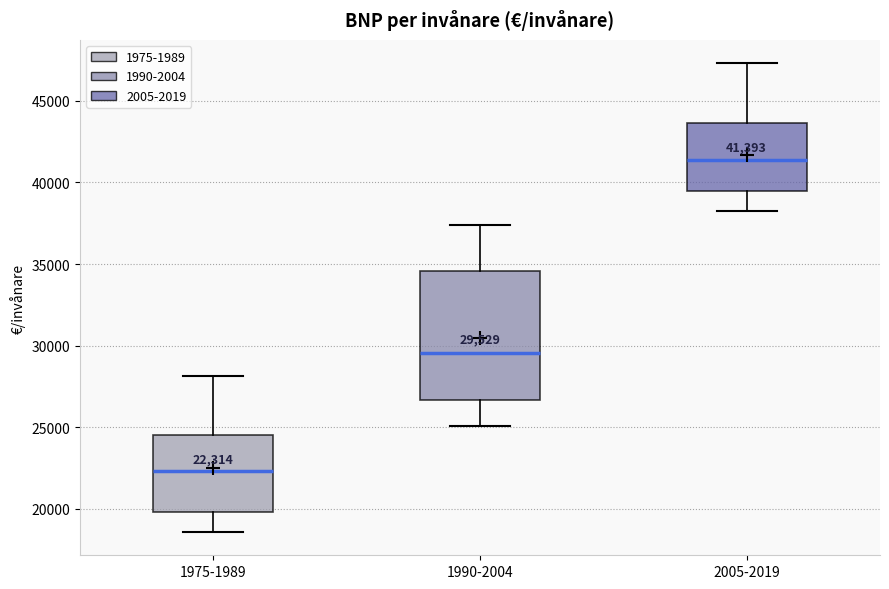

Comparing the boxes themselves (not the whiskers), which one is the tallest?

1990-2004